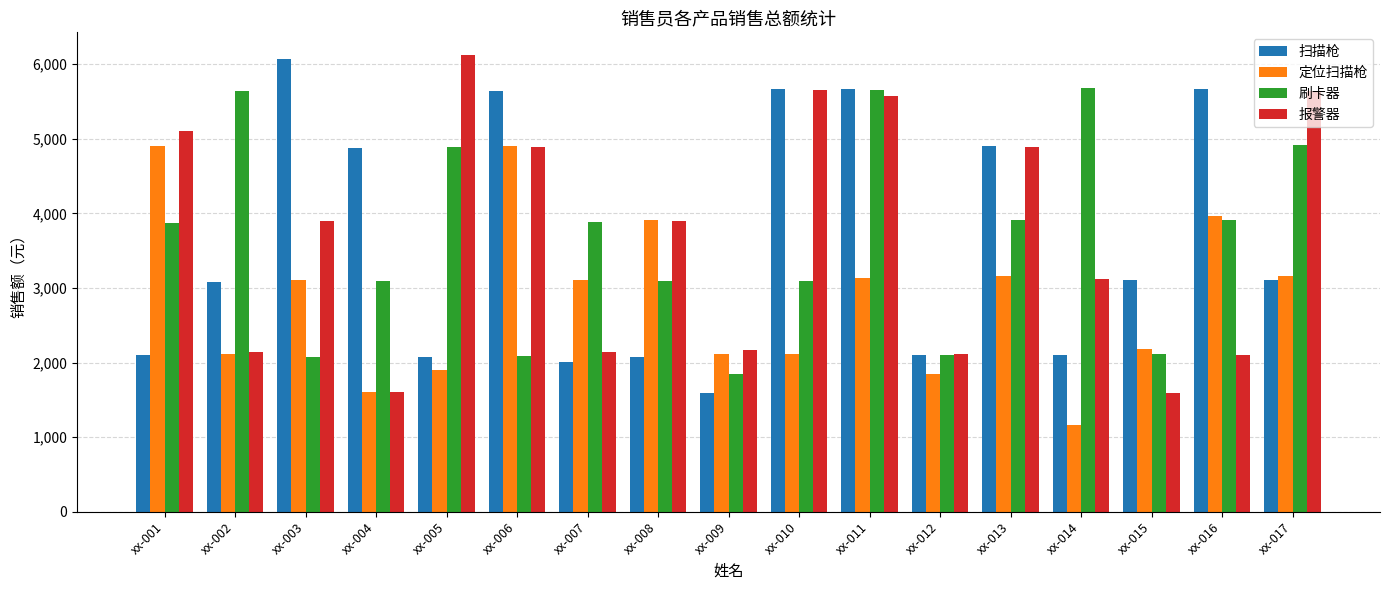

How many bars are there in total?

68